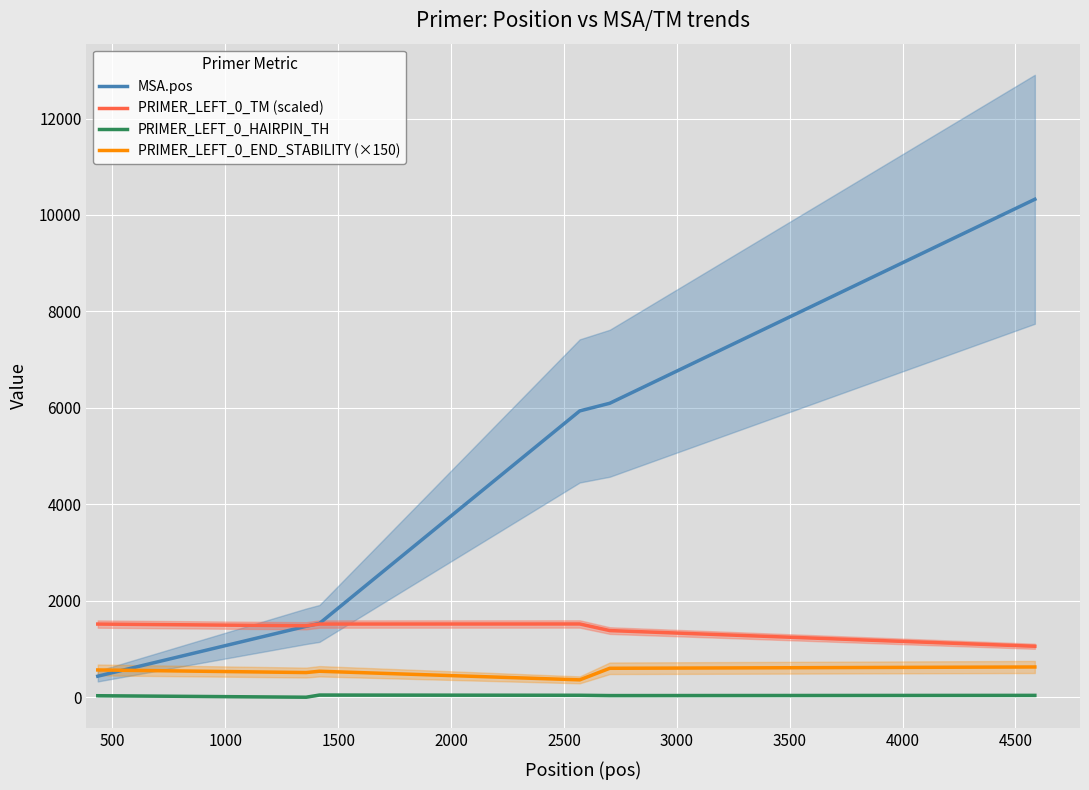

What are all the series names shown in the legend?

MSA.pos, PRIMER_LEFT_0_TM (scaled), PRIMER_LEFT_0_HAIRPIN_TH, PRIMER_LEFT_0_END_STABILITY (×150)